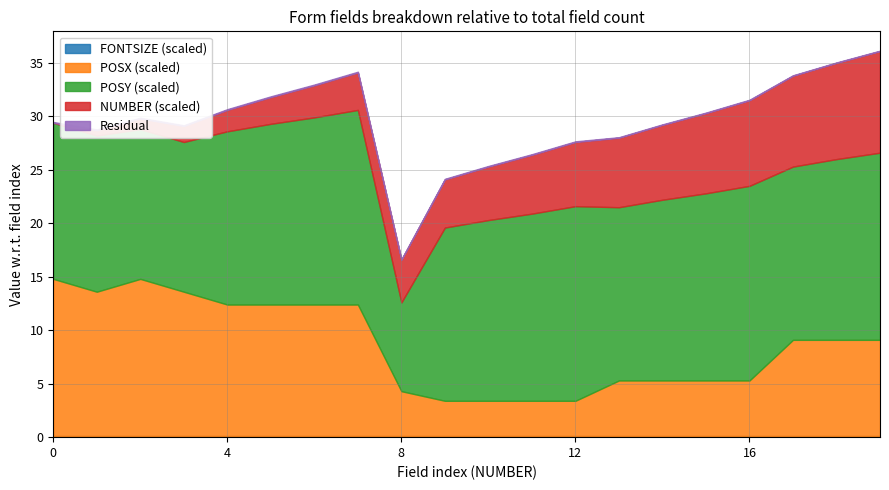

How many interior local valleys does the POSX series have?

1